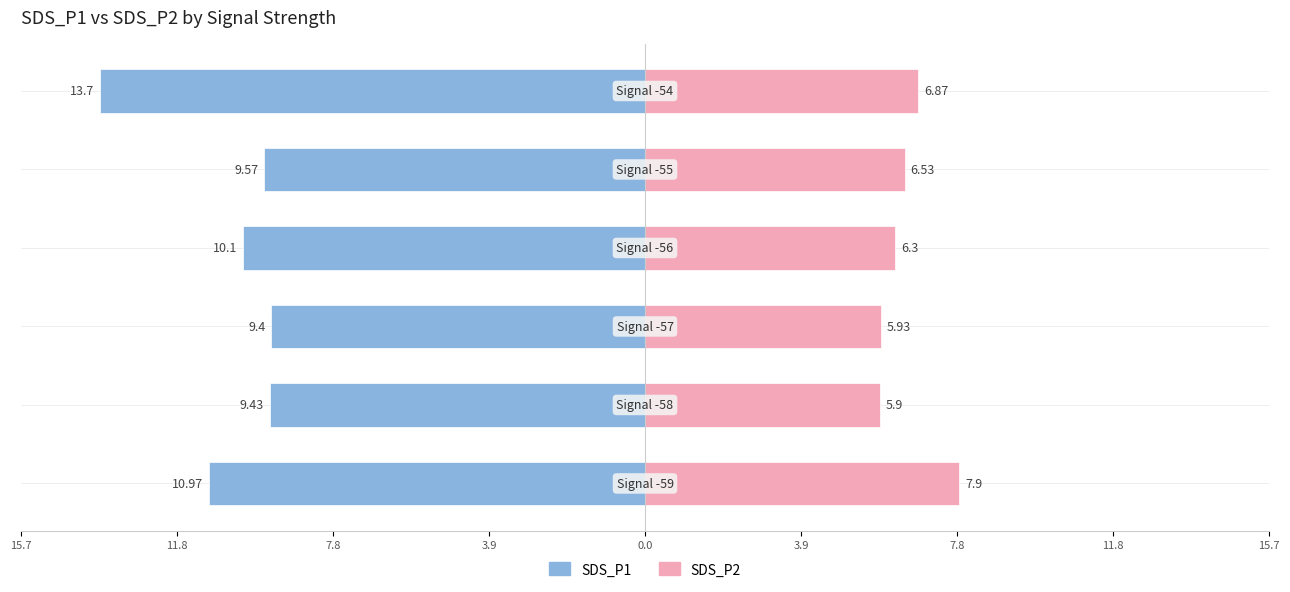

What is the average value of the SDS_P2 series?

6.6